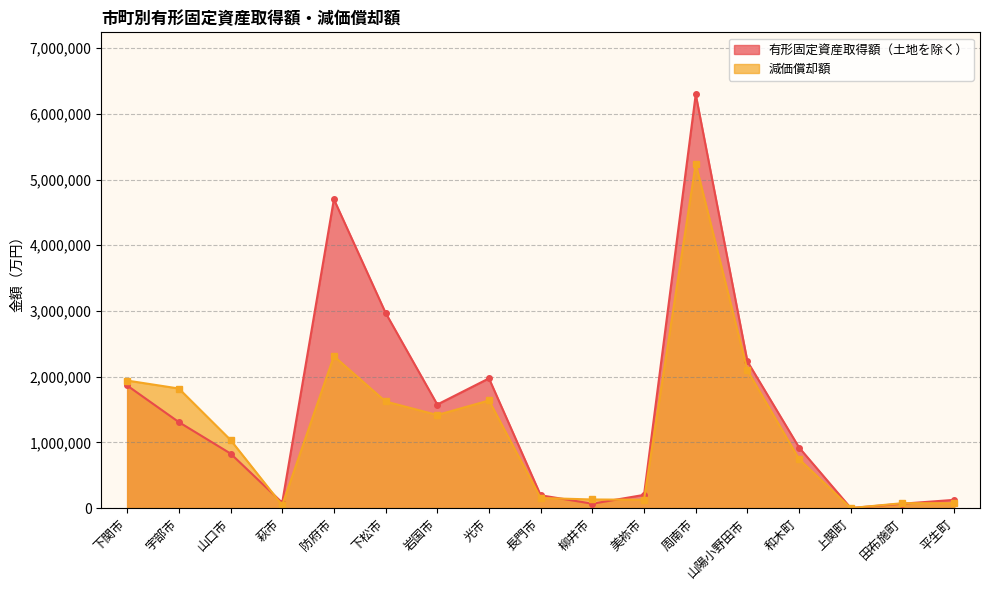

At which category is the sum across all series the highest?

周南市